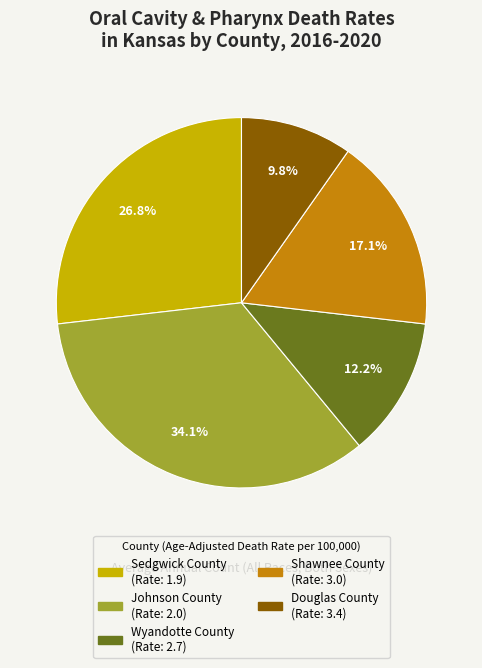

How many segments does this pie chart have?

5